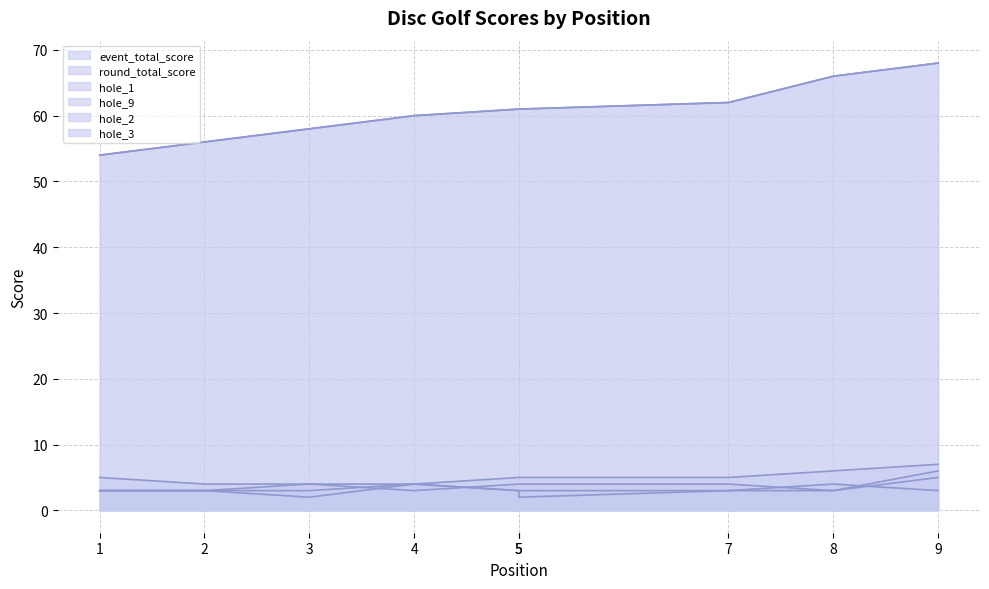

Between 2 and 4, which is larger?

4